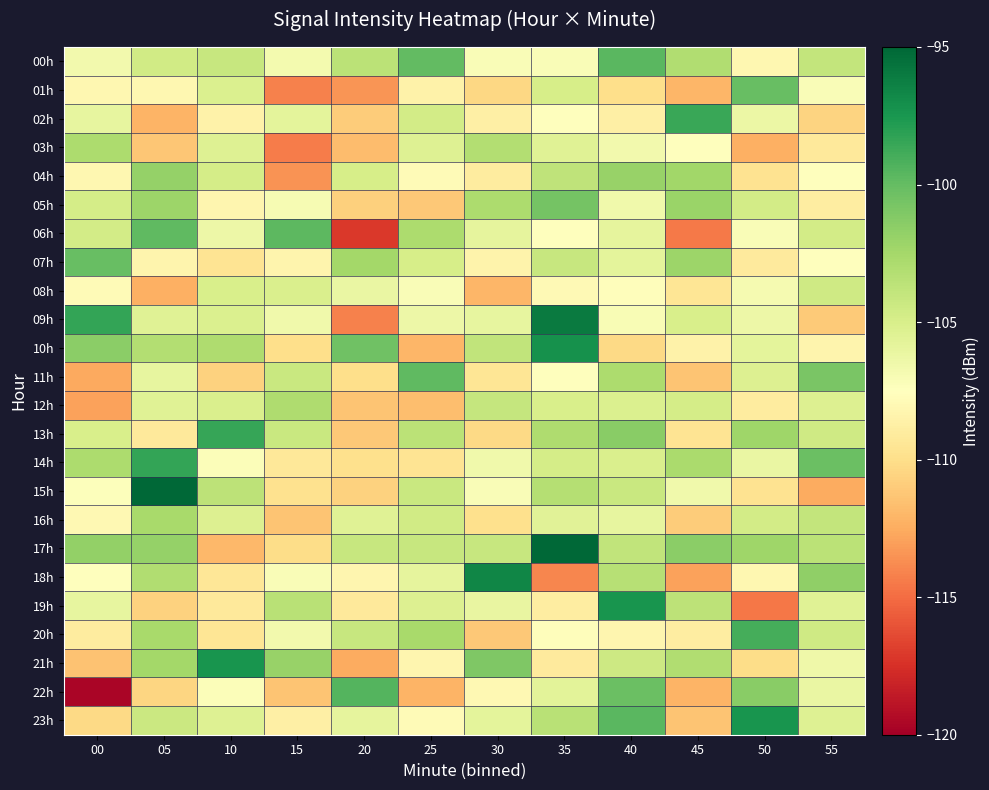

What is the difference between the highest and lowest values at 30?

15.5